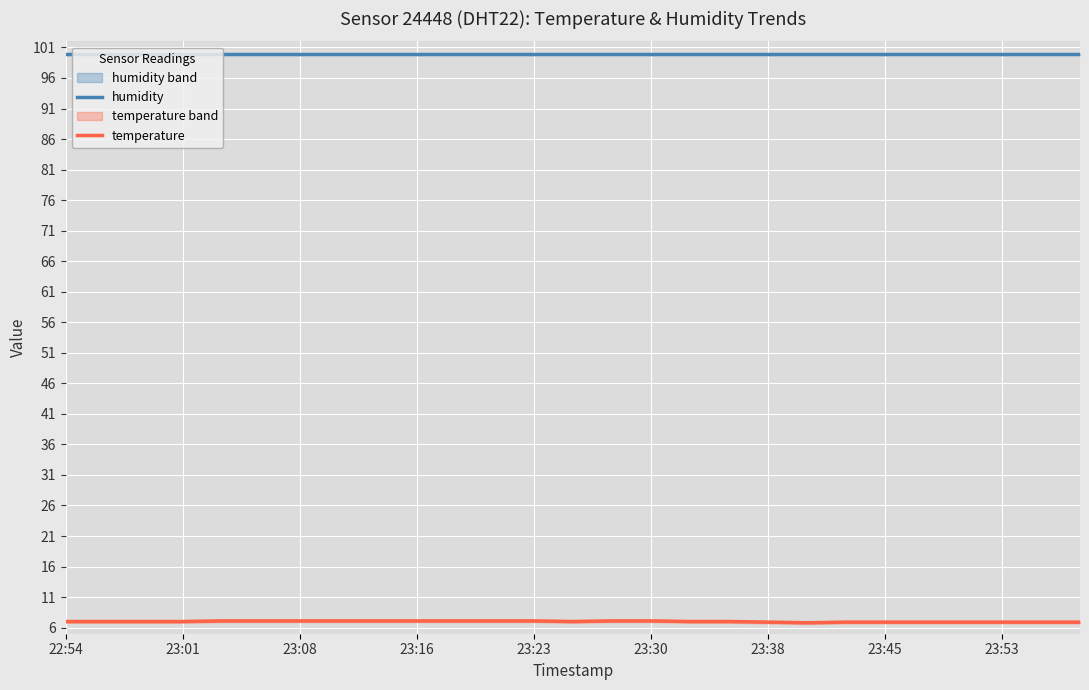

Reading right to left, list all the values displayed in this chart.

humidity: 99.9	99.9	99.9	99.9	99.9	99.9	99.9	99.9	99.9	99.9	99.9	99.9	99.9	99.9	99.9	99.9	99.9	99.9	99.9	99.9	99.9	99.9	99.9	99.9	99.9	99.9	99.9
temperature: 6.9	6.9	6.9	6.9	6.9	6.9	6.9	6.8	6.9	7.0	7.0	7.1	7.1	7.0	7.1	7.1	7.1	7.1	7.1	7.1	7.1	7.1	7.1	7.0	7.0	7.0	7.0